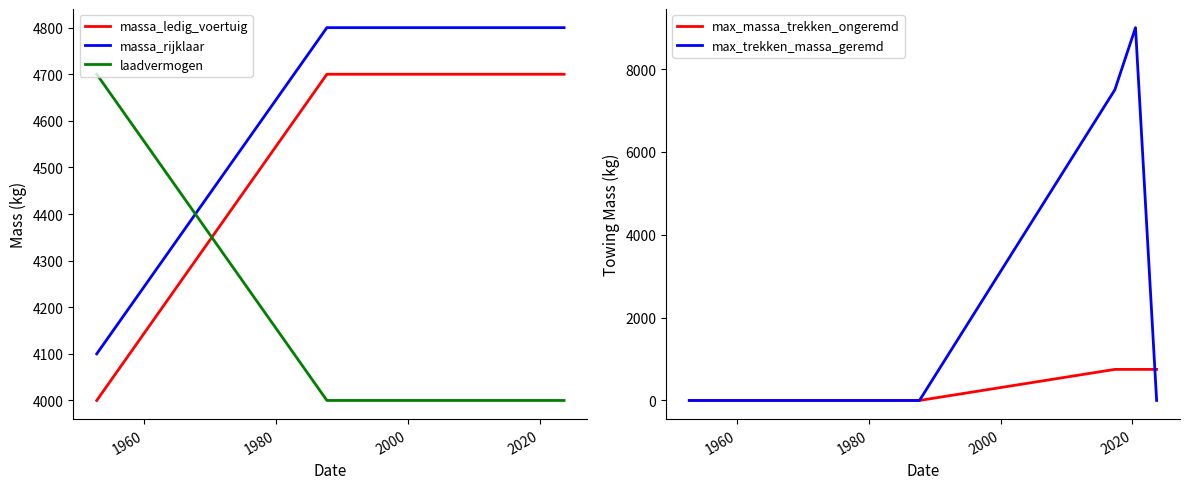

Does the chart display data point markers on the line(s)?

No